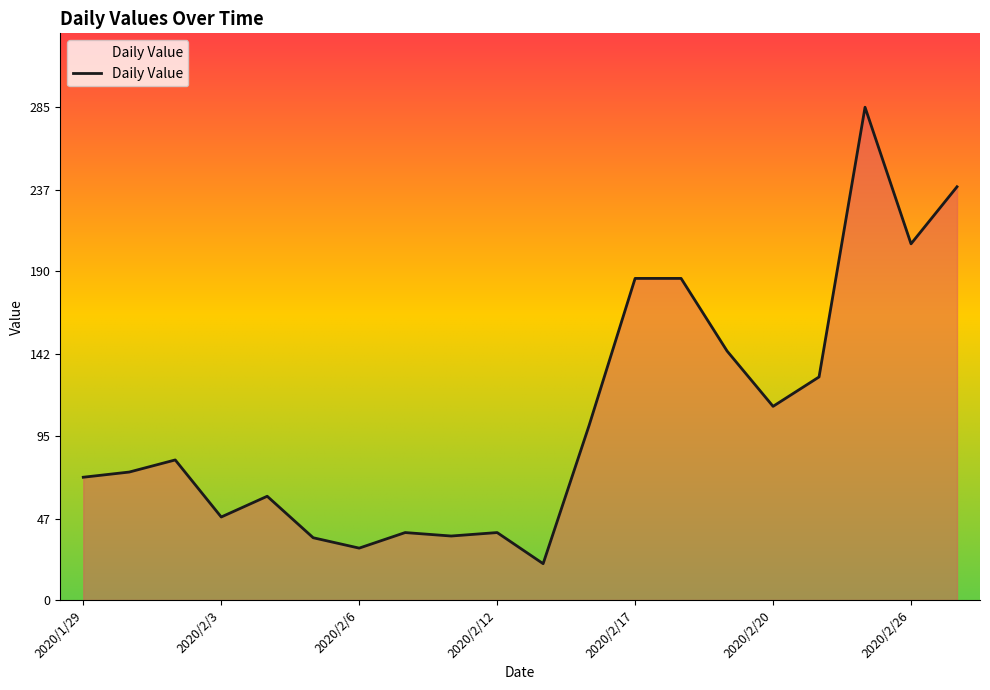

What is the smallest value displayed?

21